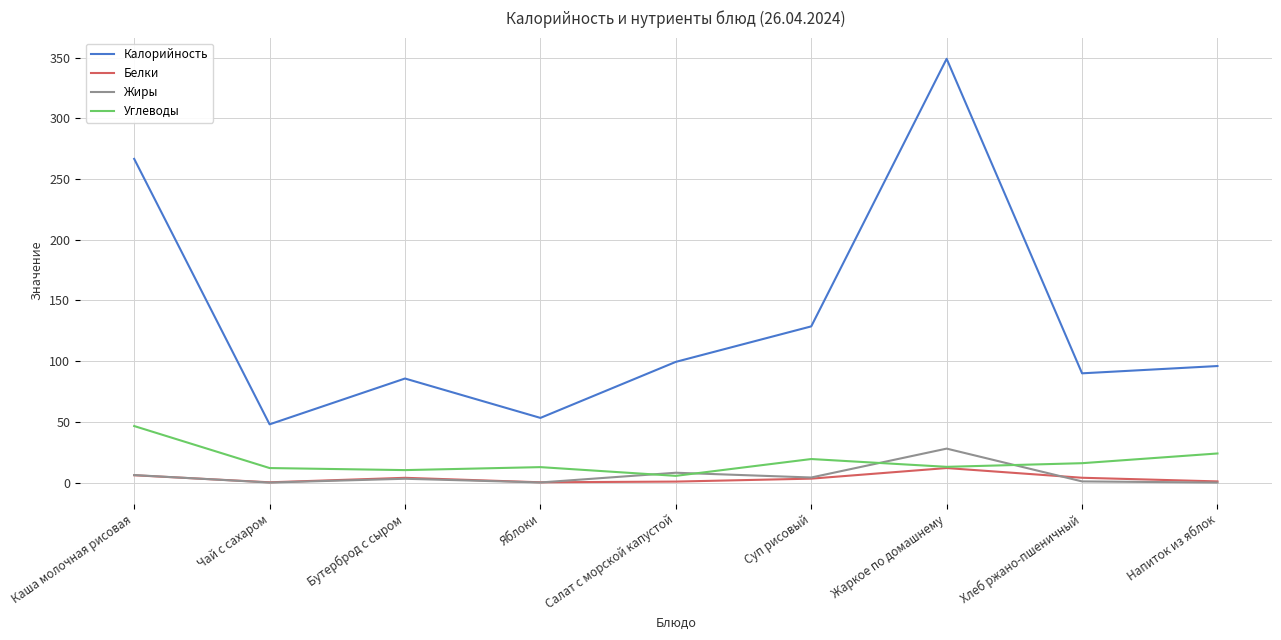

At which category does Жиры reach its first local valley?

Чай с сахаром